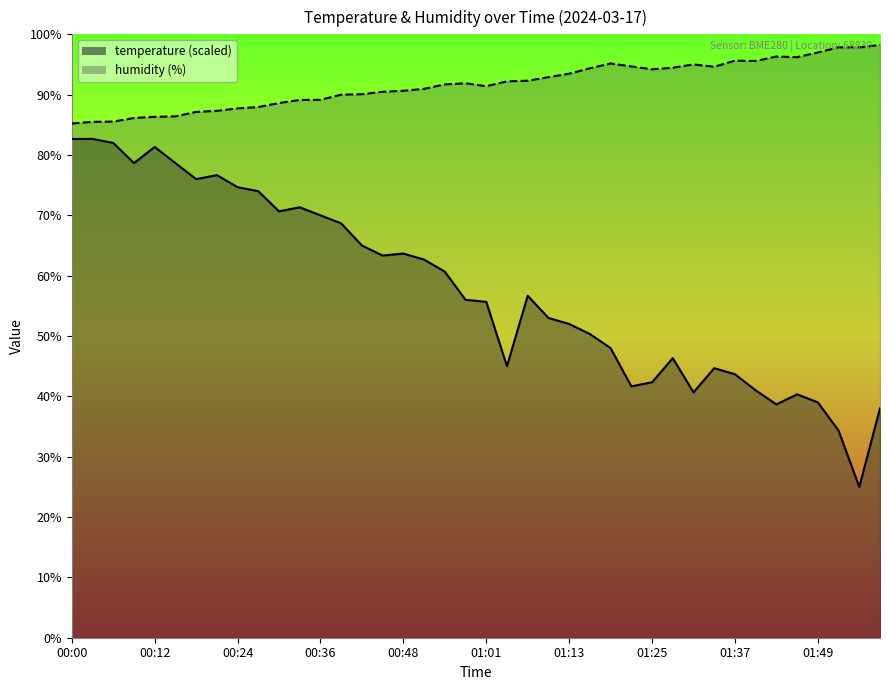

Reading left to right, extract all data points from this chart.

temperature: 82.7	82.7	82.0	78.7	81.3	78.7	76.0	76.7	74.7	74.0	70.7	71.3	70.0	68.7	65.0	63.3	63.7	62.7	60.7	56.0	55.7	45.0	56.7	53.0	52.0	50.3	48.0	41.7	42.3	46.3	40.7	44.7	43.7	41.0	38.7	40.3	39.0	34.3	25.0	38.0
humidity: 85.2	85.5	85.5	86.1	86.3	86.4	87.1	87.3	87.7	88.0	88.6	89.1	89.2	90.0	90.1	90.5	90.6	91.0	91.7	91.9	91.4	92.2	92.3	92.9	93.5	94.4	95.2	94.7	94.2	94.5	95.0	94.6	95.6	95.6	96.3	96.2	97.0	97.8	97.8	98.2